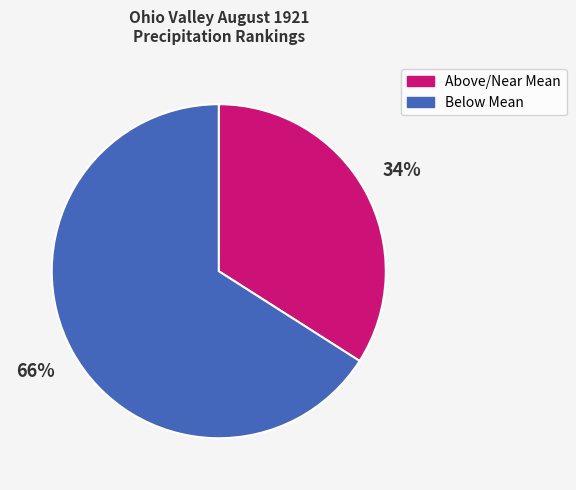

Which category has the smallest portion of the pie?

Above/Near Mean